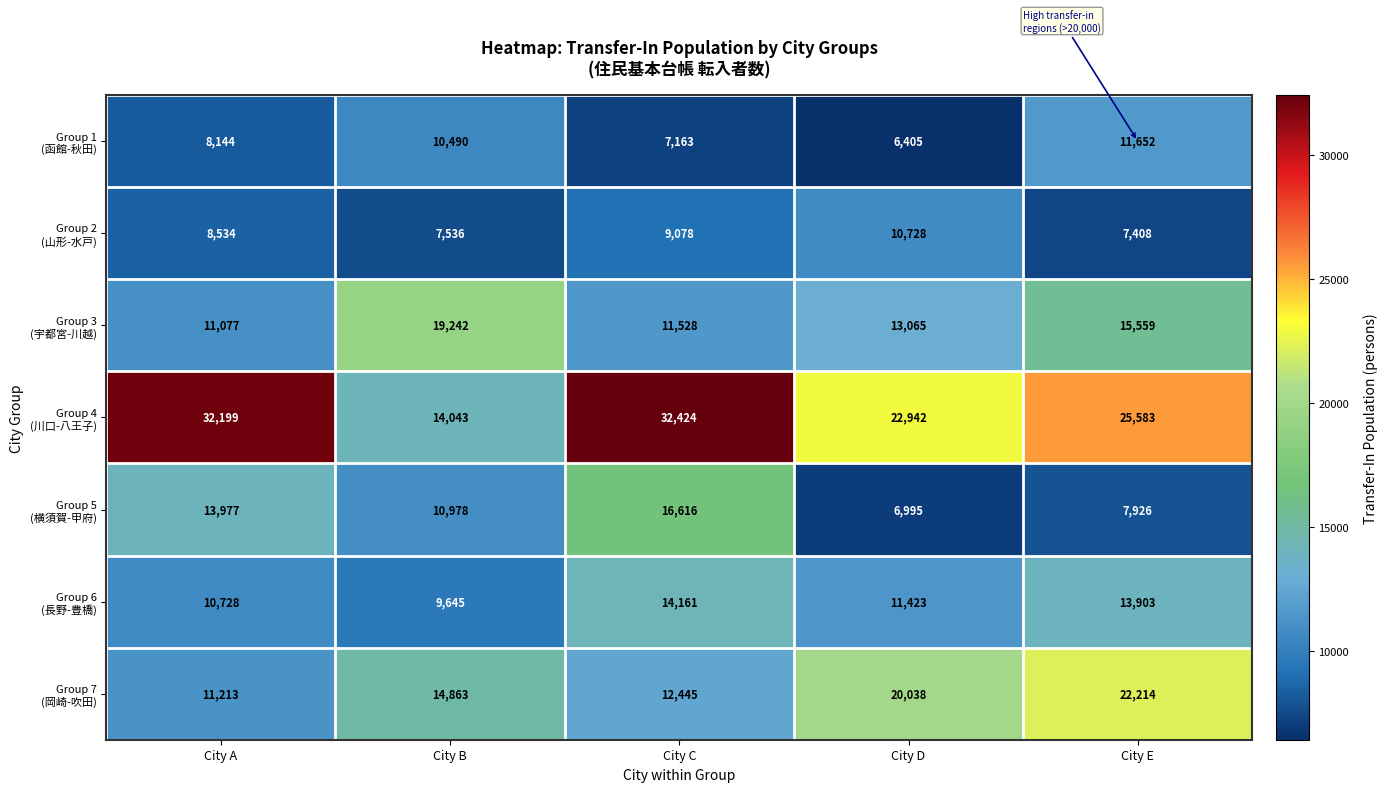

What is the minimum value shown in the chart?

6405